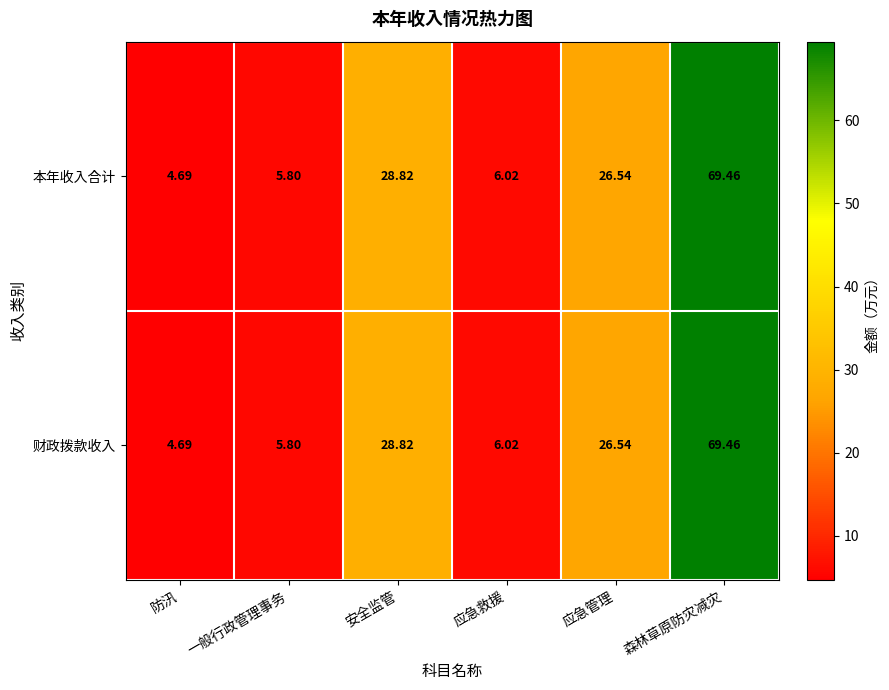

List the labels in order of 财政拨款收入 value, largest first.

森林草原防灾减灾, 安全监管, 应急管理, 应急救援, 一般行政管理事务, 防汛